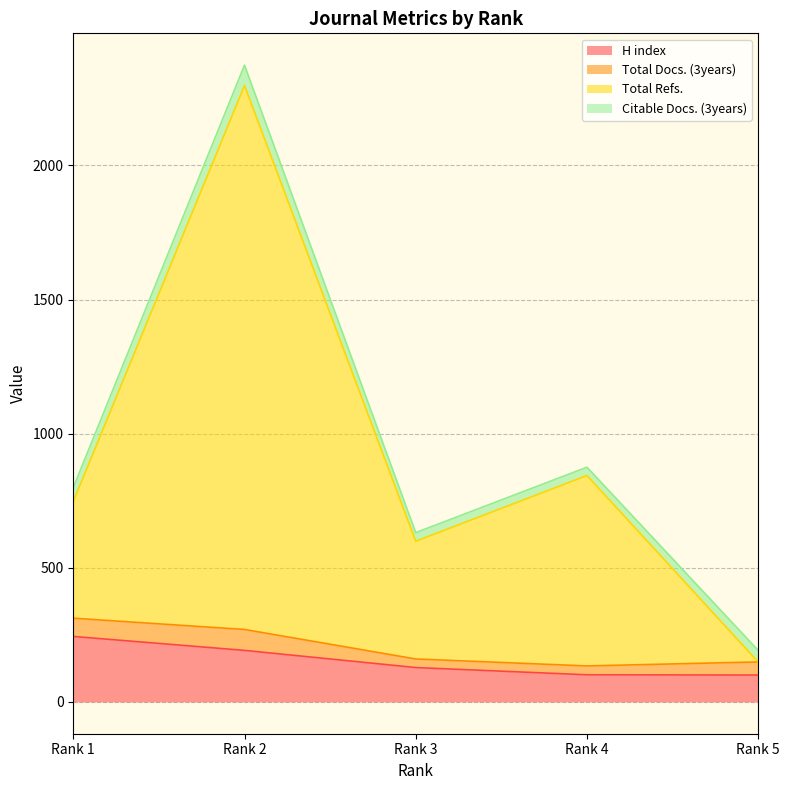

How many data points in H index are less than 128?

2